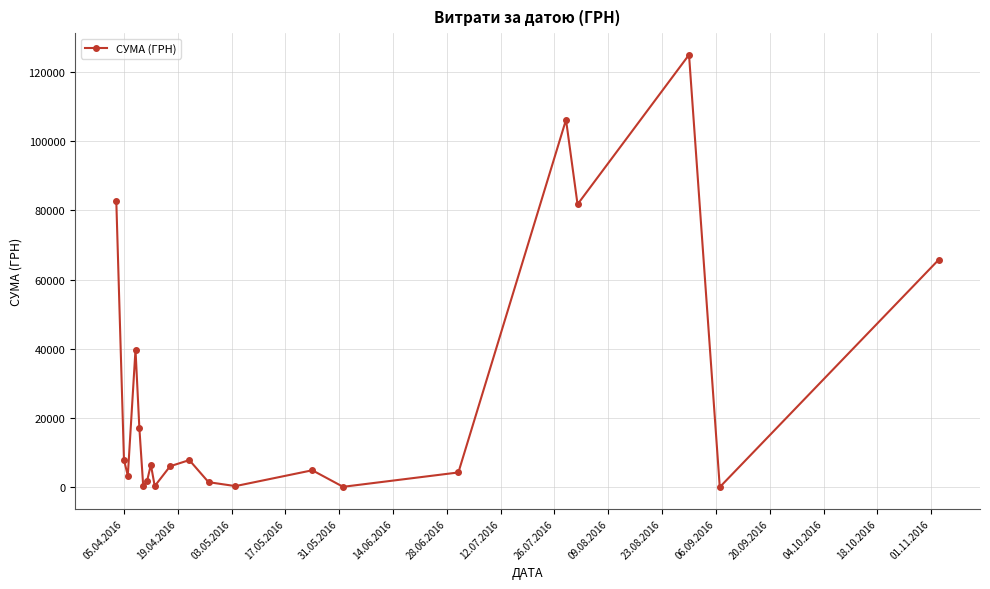

True or false: the data has more than 1 interior local peaks.

True